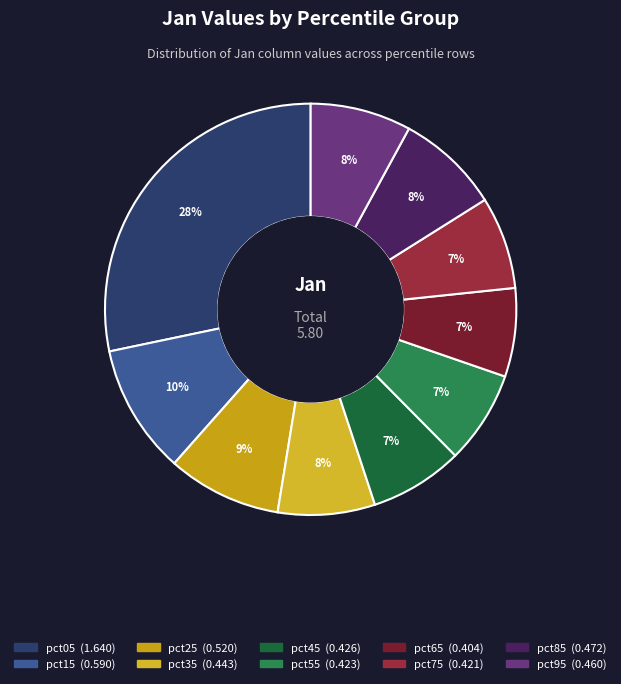

The pct95 slice represents 1% of the pie. True or false?

False